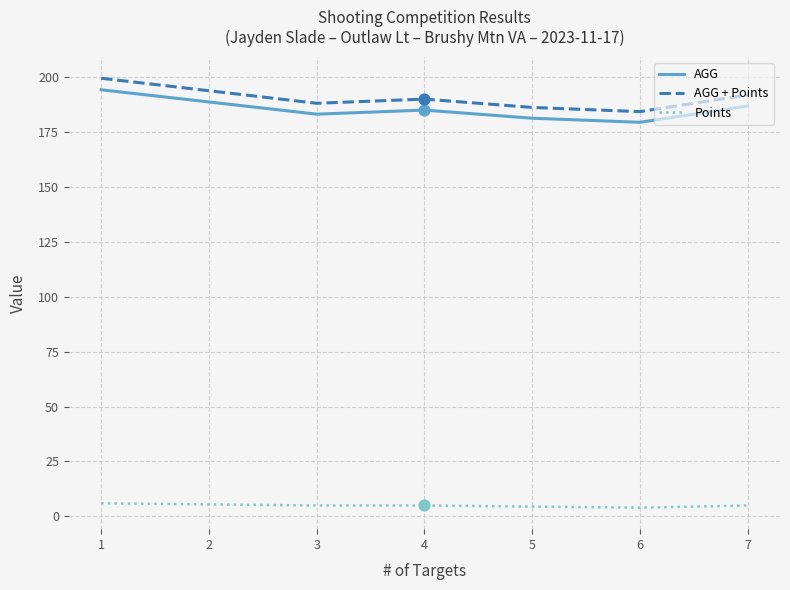

At which category is the sum across all series the highest?

1